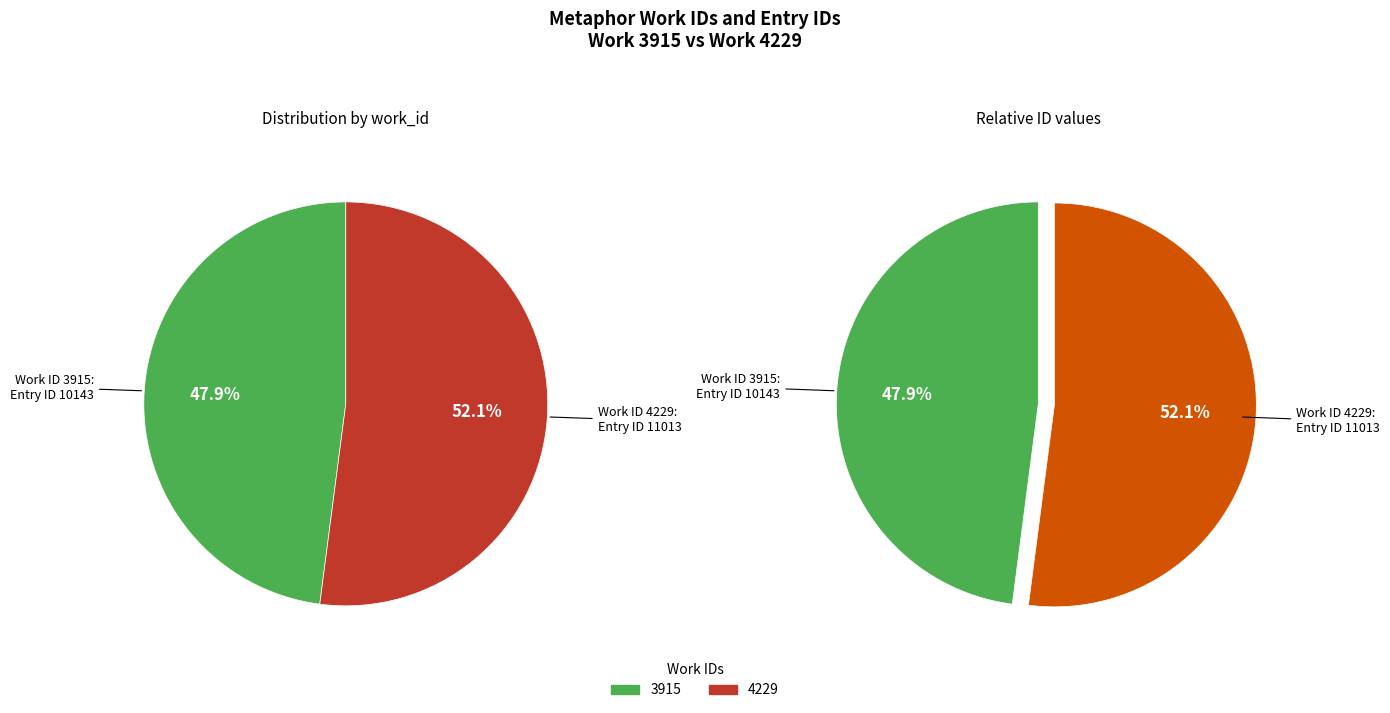

The 4229 slice represents 52% of the pie. True or false?

True